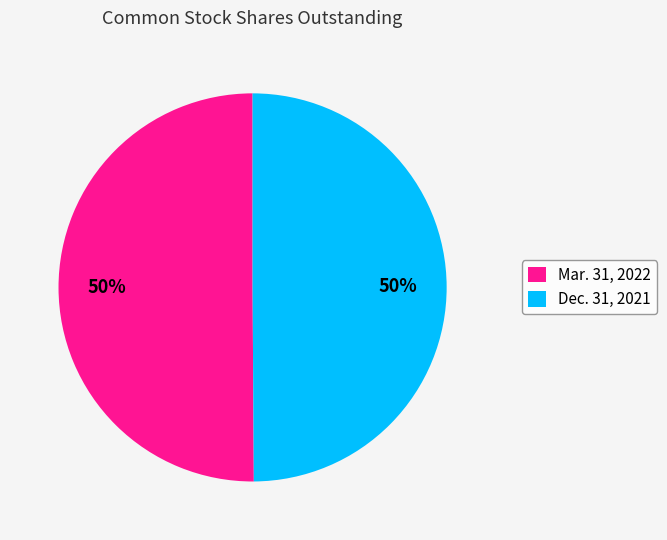

What is the ratio of the value at Dec. 31, 2021 to the value at Mar. 31, 2022?

1.0